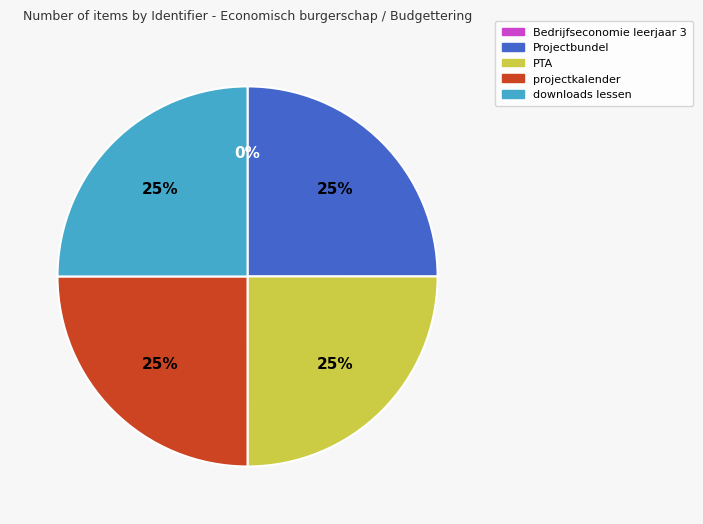

To the nearest percent, what is the average slice percentage?

20%